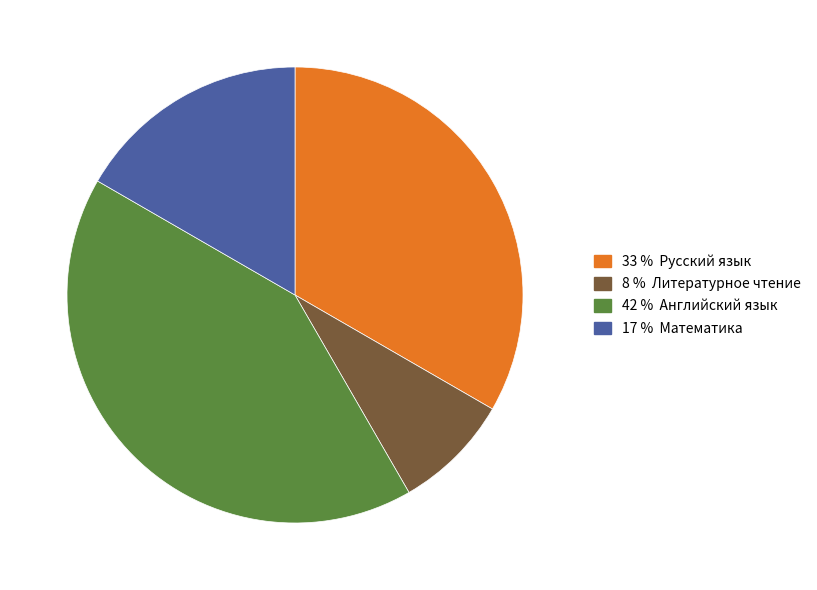

Does any single category account for the majority?

No